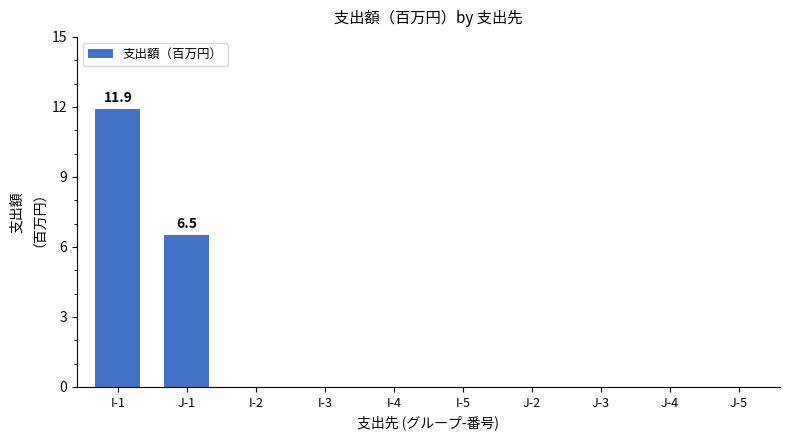

What is the maximum value shown in the chart?

11.9